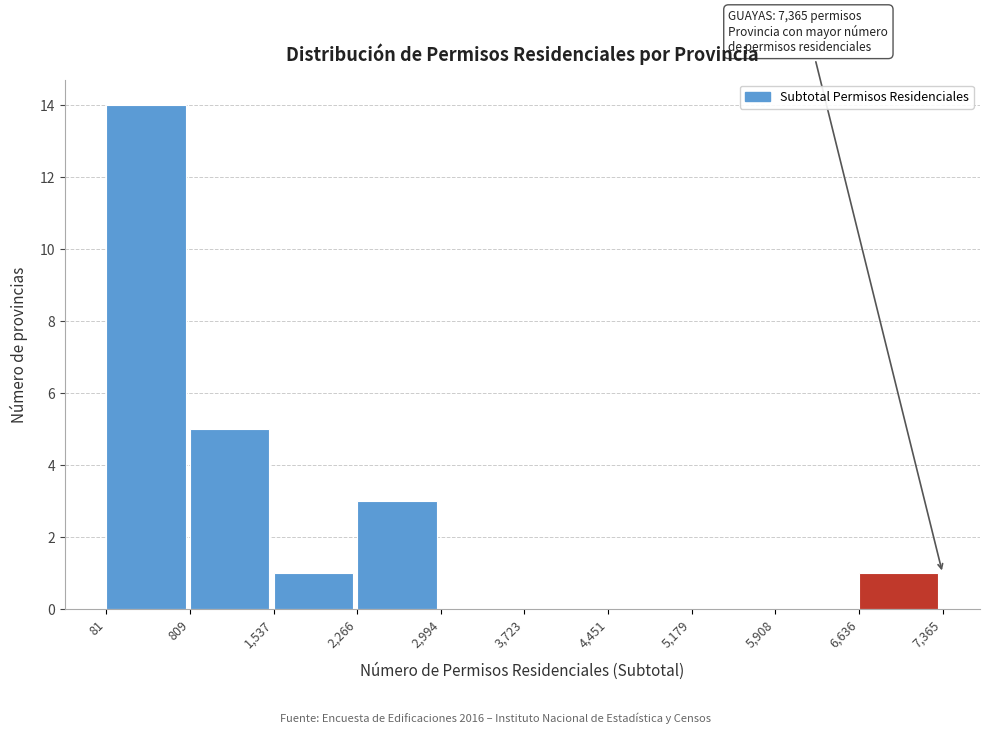

Which range on the x-axis has the tallest bar?

81 to 809